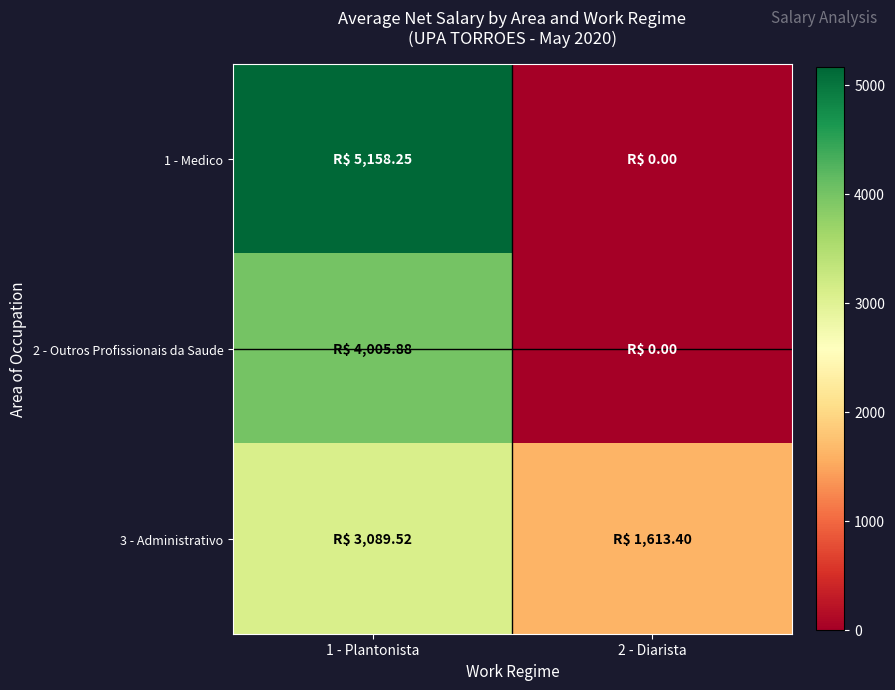

Reading left to right, list all the values displayed in this chart.

1 - Medico: 1 - Plantonista=5158.2	2 - Diarista=0.0
2 - Outros Profissionais da Saude: 1 - Plantonista=4005.9	2 - Diarista=0.0
3 - Administrativo: 1 - Plantonista=3089.5	2 - Diarista=1613.4